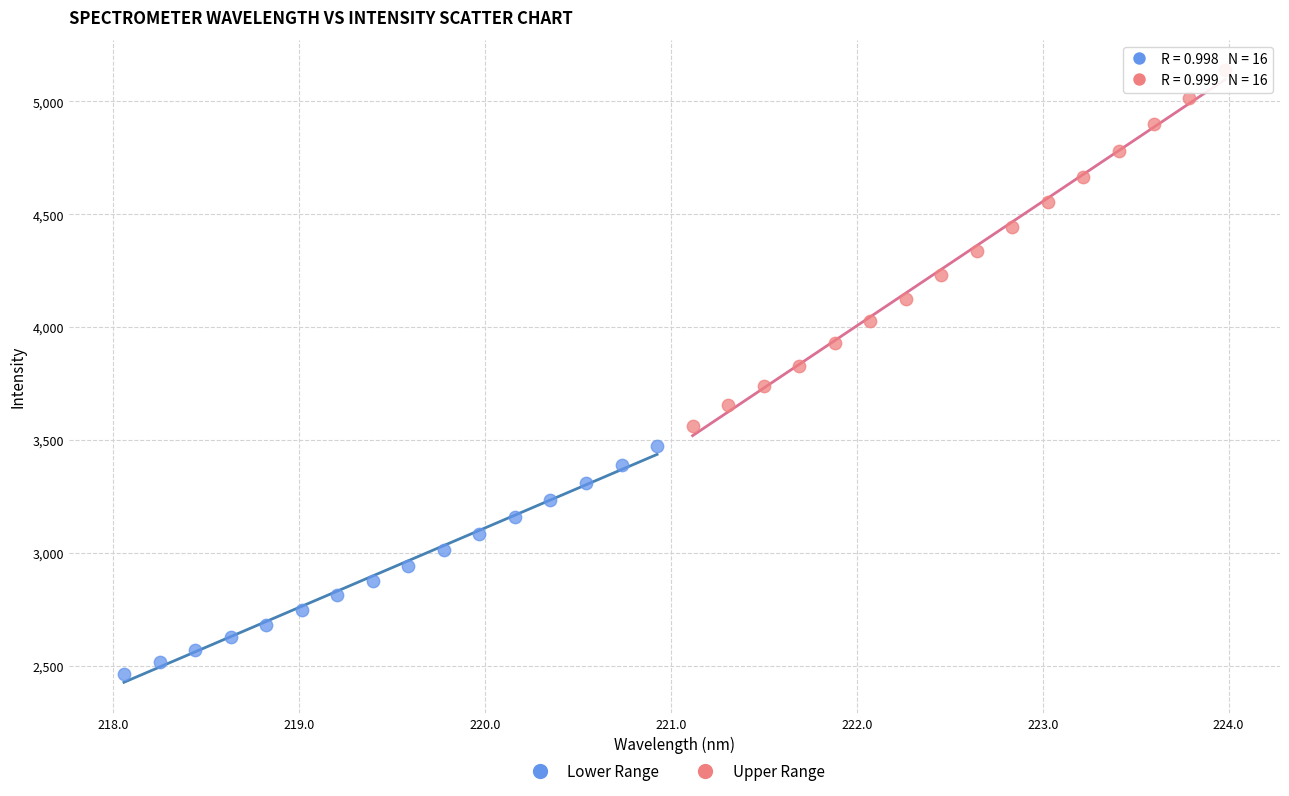

Which series contains the highest Y value?

Upper Range